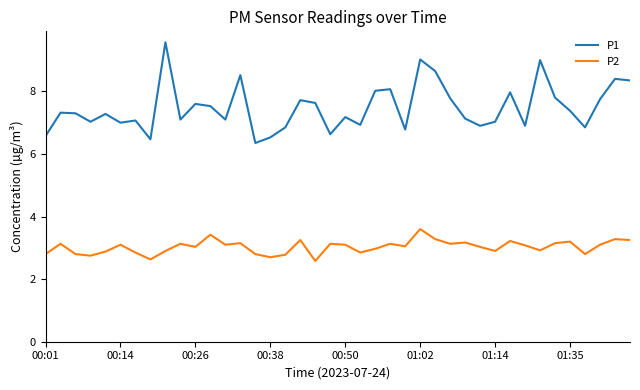

Which series has the largest total across all categories?

P1